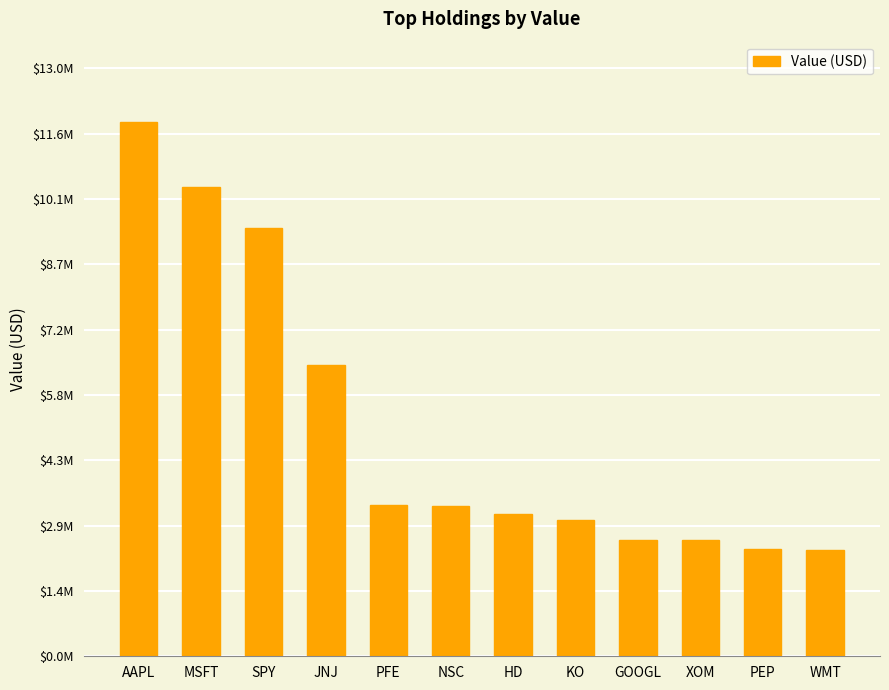

Reading left to right, extract all data points from this chart.

AAPL=11820000	MSFT=10370000	SPY=9461000	JNJ=6452000	PFE=3344000	NSC=3334000	HD=3136000	KO=3020000	GOOGL=2578000	XOM=2576000	PEP=2374000	WMT=2351000